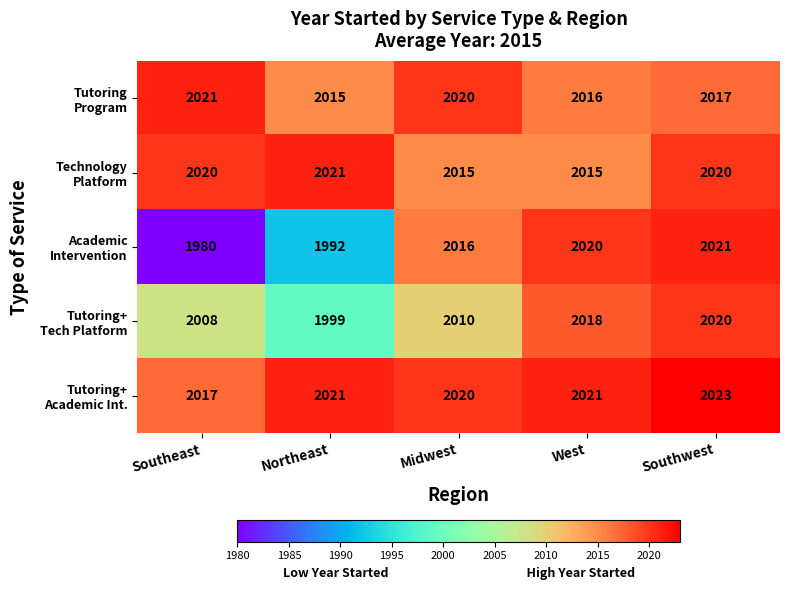

What is the minimum value shown in the chart?

1980